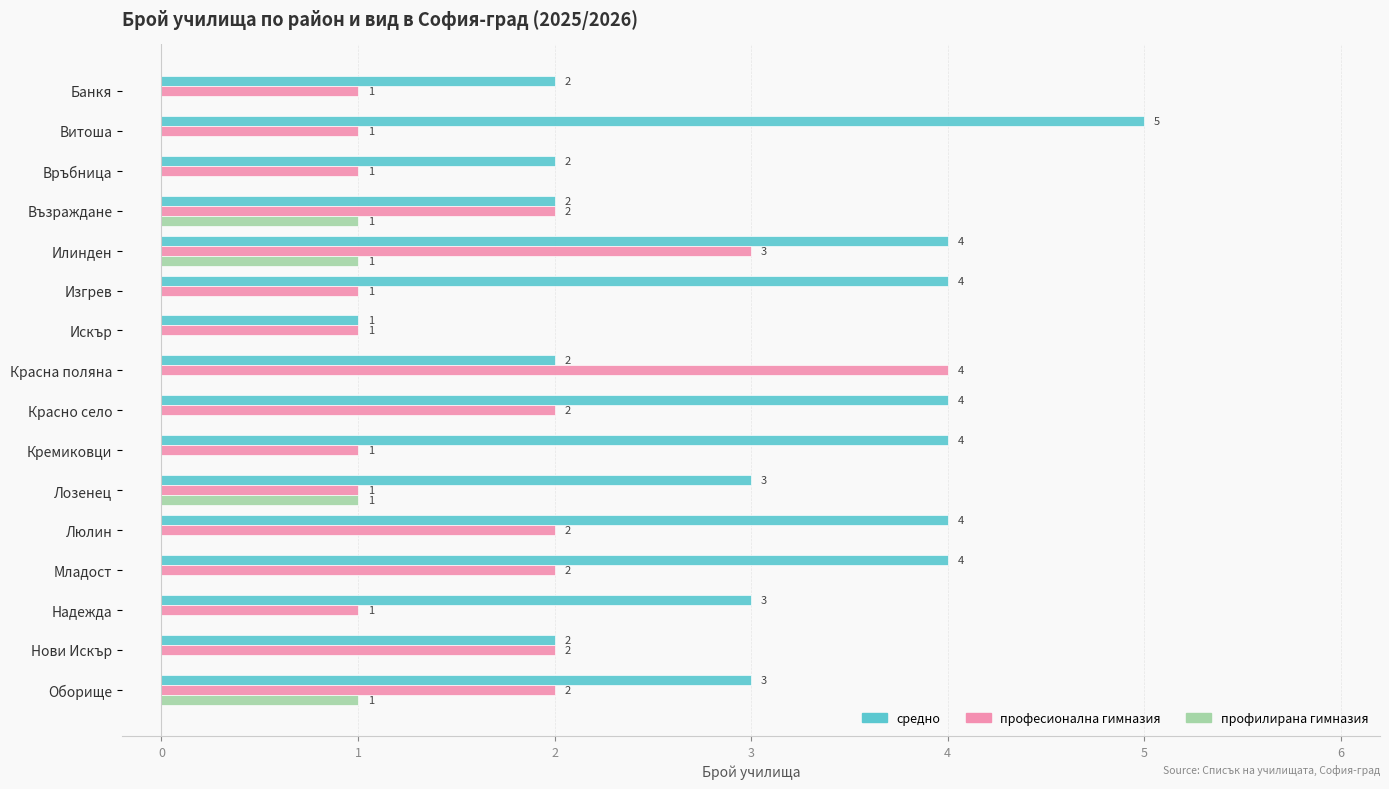

At which label does средно reach its peak?

Витоша